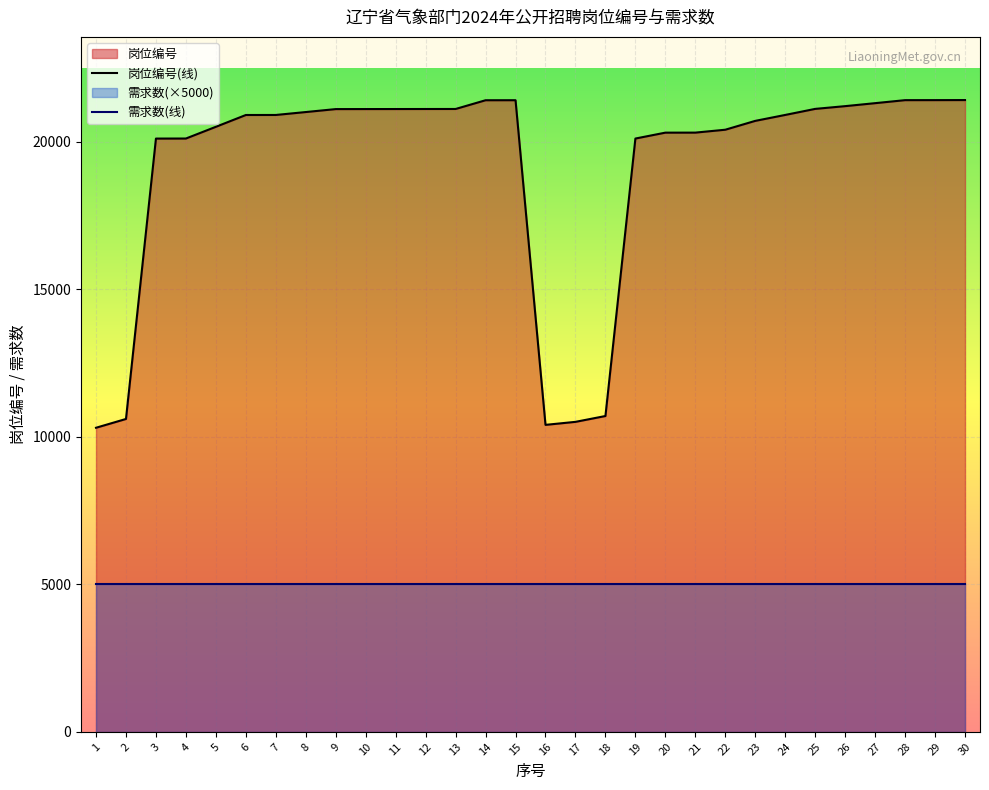

The chart shows a value of 14108 at 8. True or false?

False